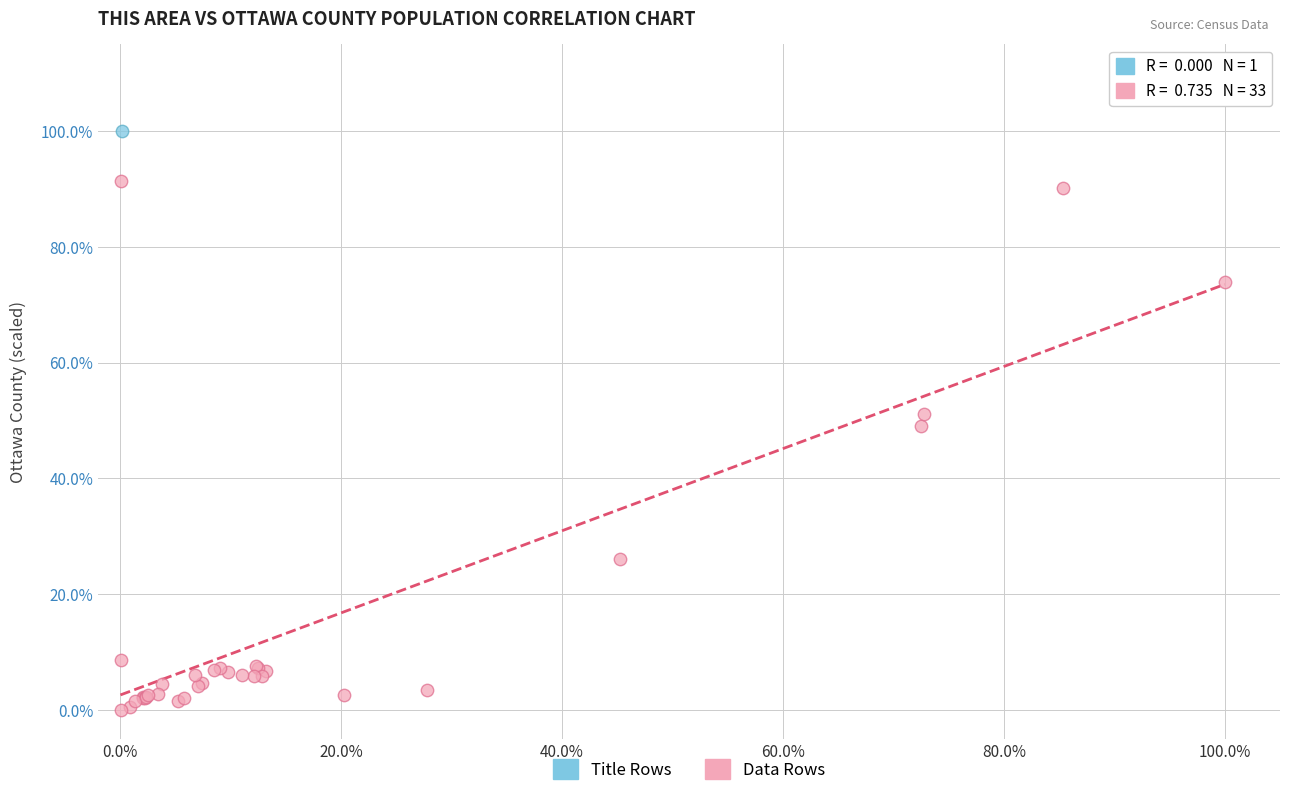

What are all the series names shown in the legend?

Title Rows, Data Rows